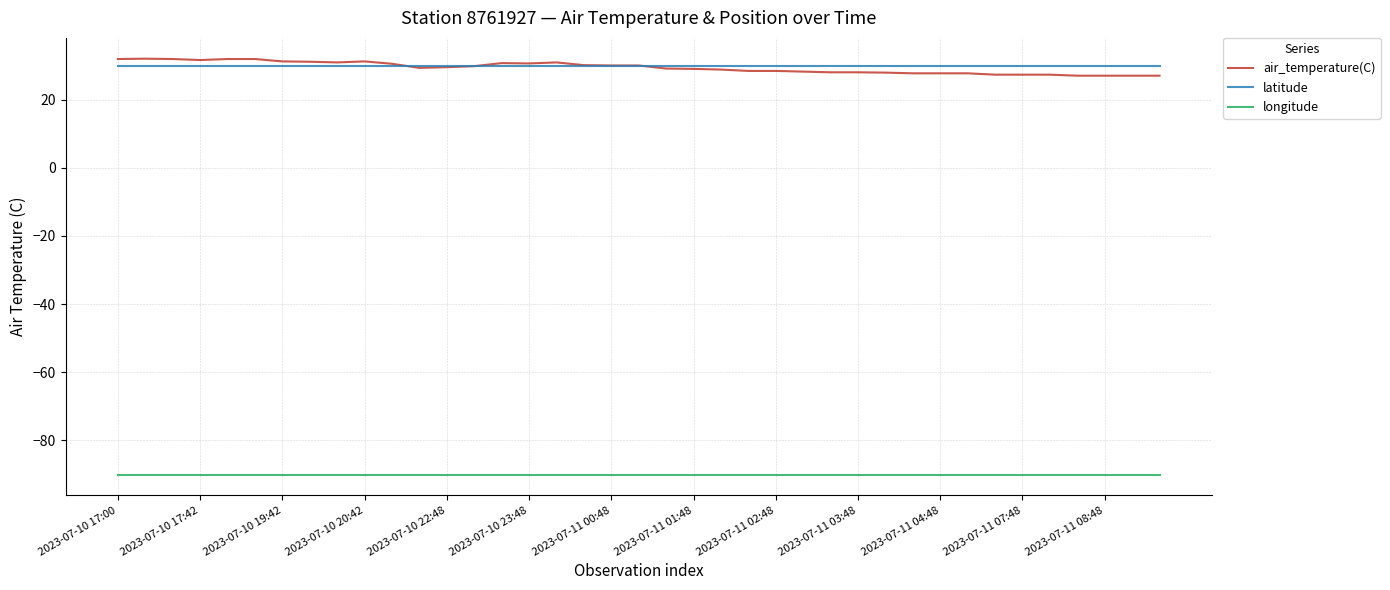

Which series has the widest spread of values?

air_temperature(C)